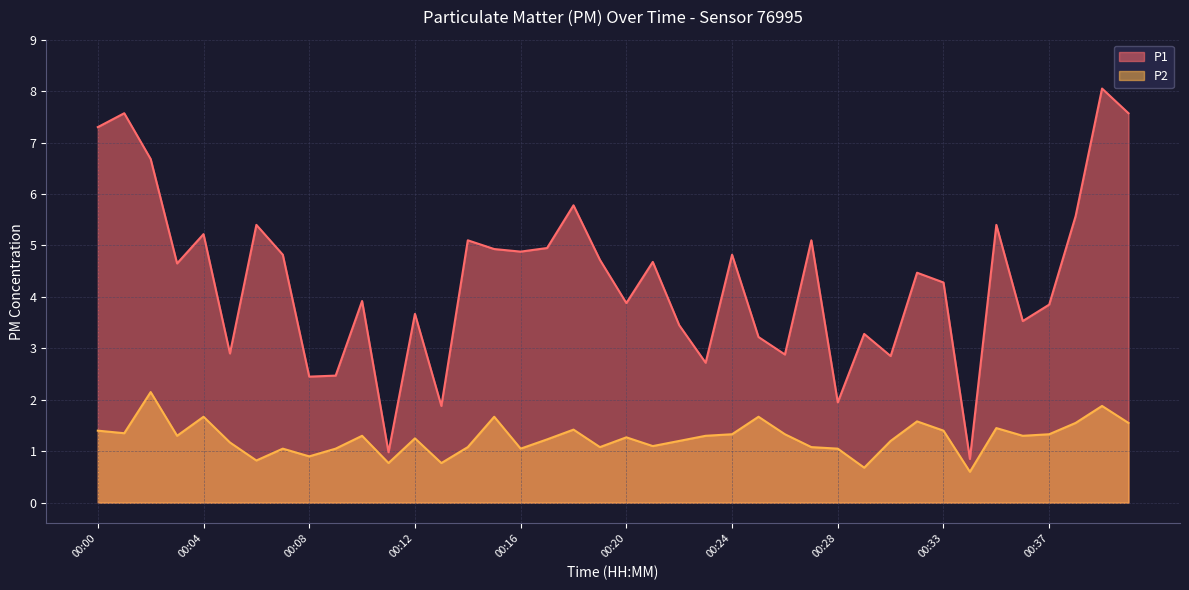

Rank the series by their average value, from highest to lowest.

P1, P2